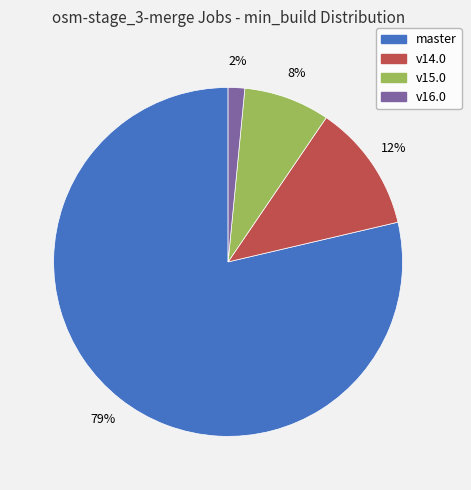

Count the number of slices in the pie.

4